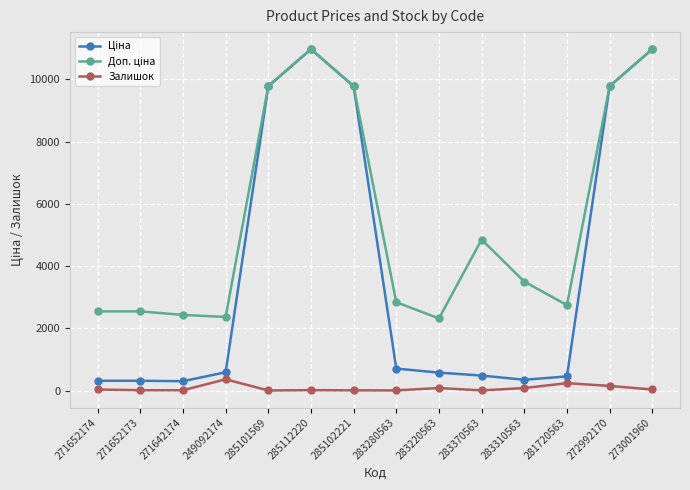

What is the difference between the highest and lowest values at 285112220?

10947.4